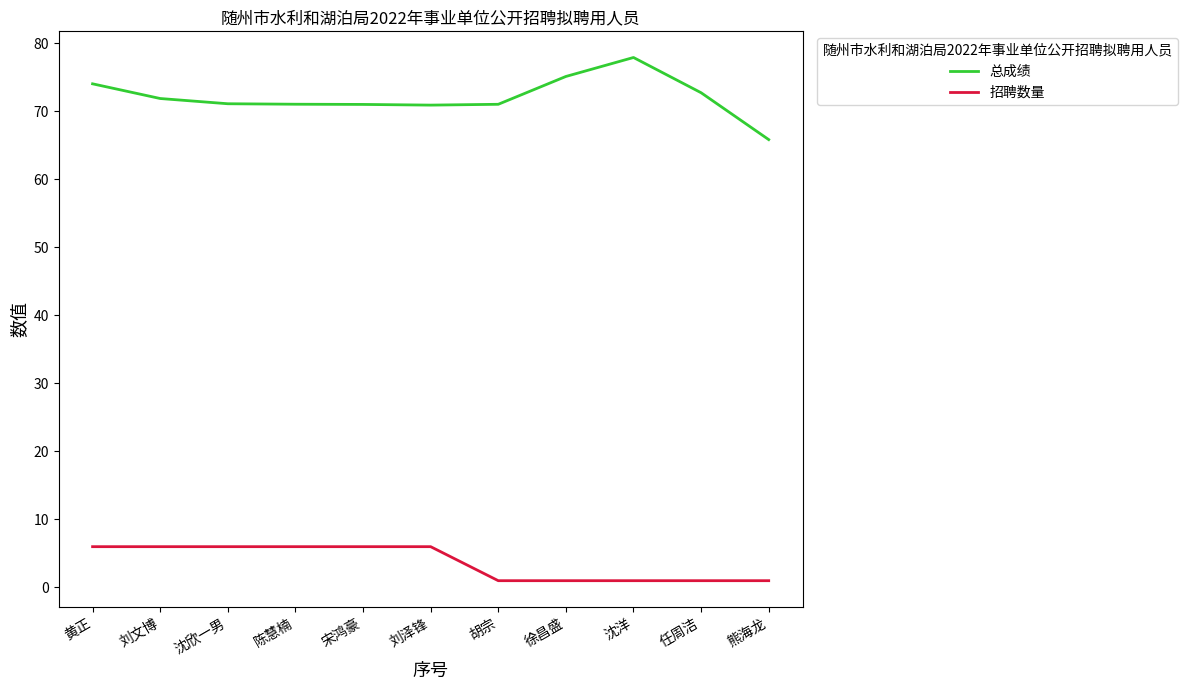

What is the minimum value for 招聘数量?

1.0